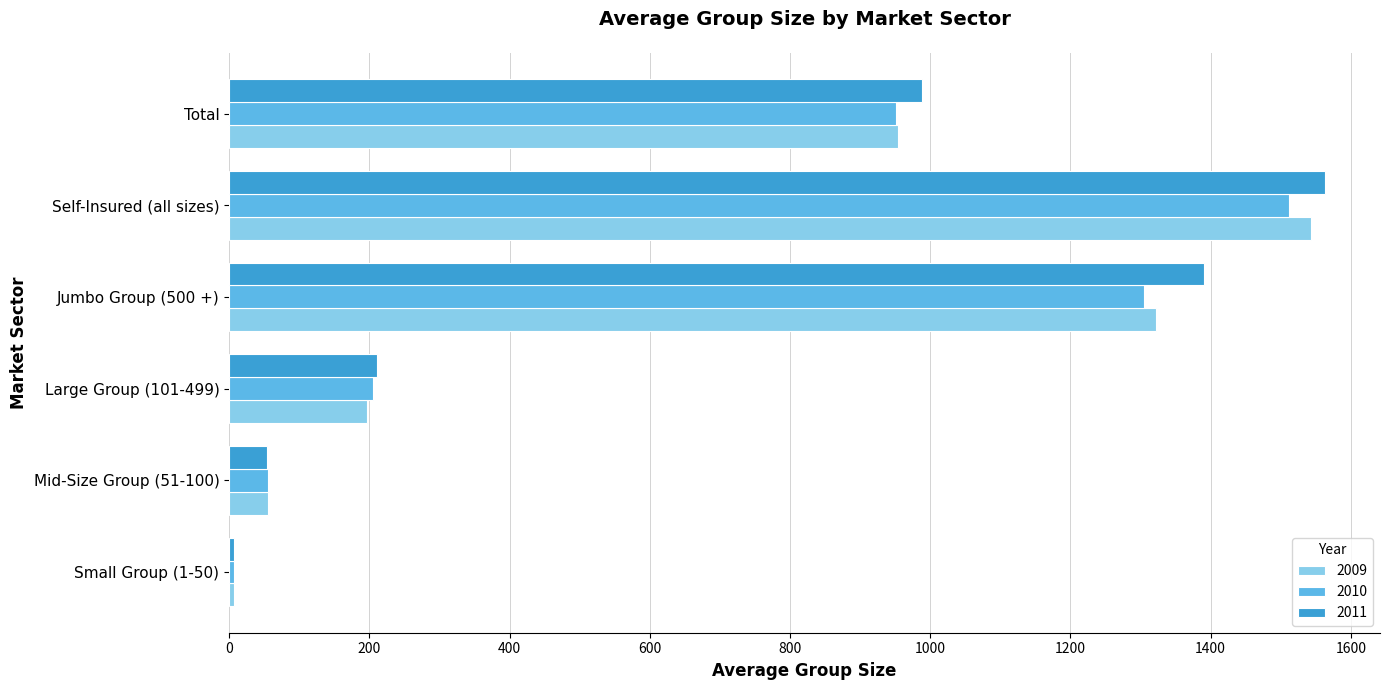

What is the maximum value shown in the chart?

1563.4